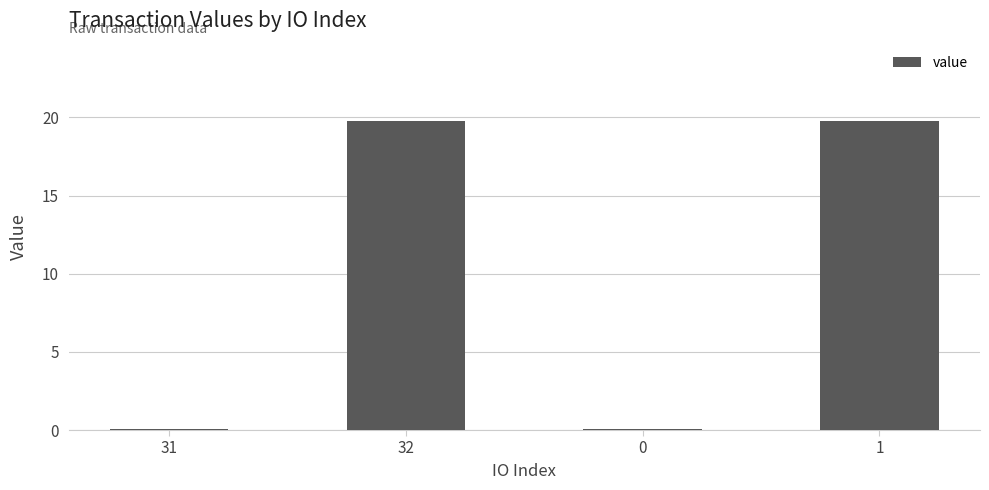

How many values exceed 19?

2